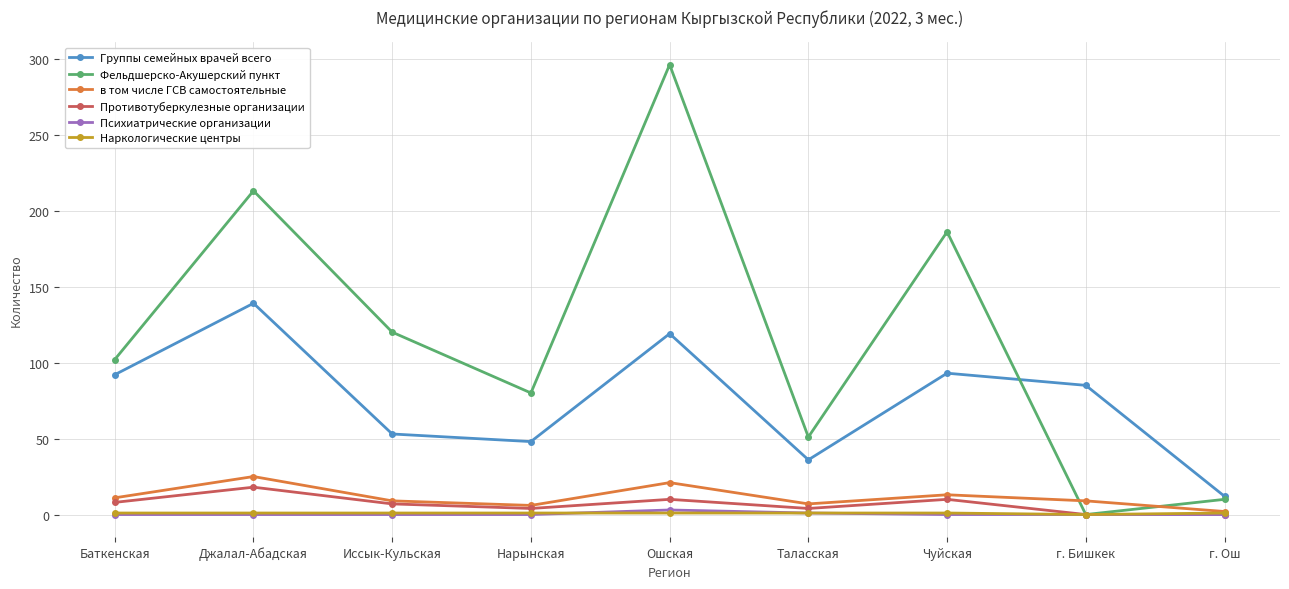

What is the greatest value displayed?

296